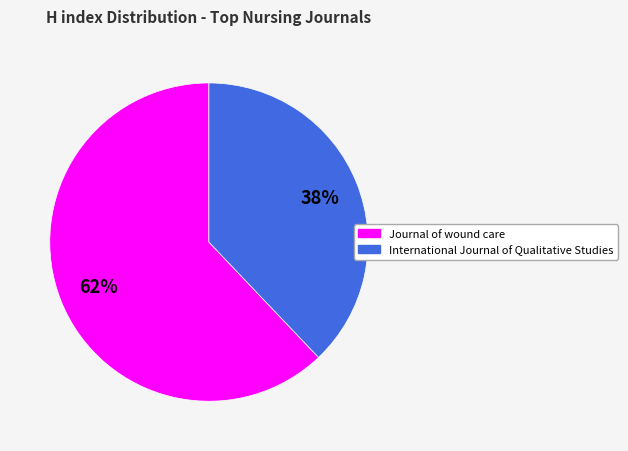

Rank the categories by value from lowest to highest.

International Journal of Qualitative Studies, Journal of wound care